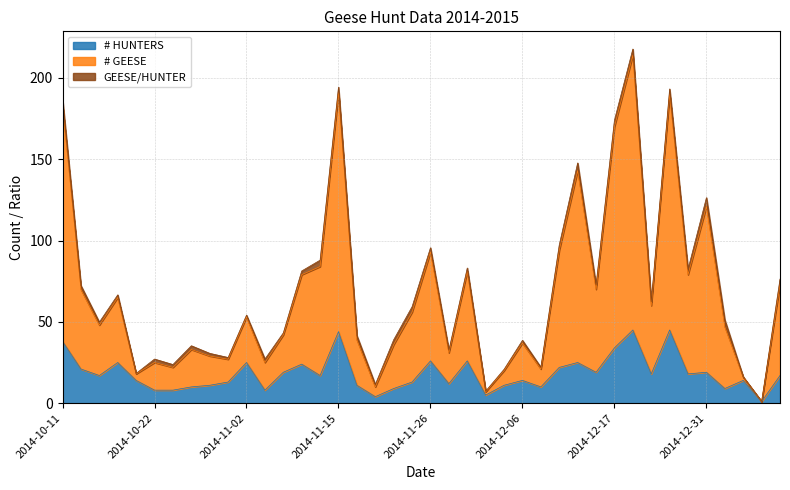

What is the minimum value shown in the chart?

1.0